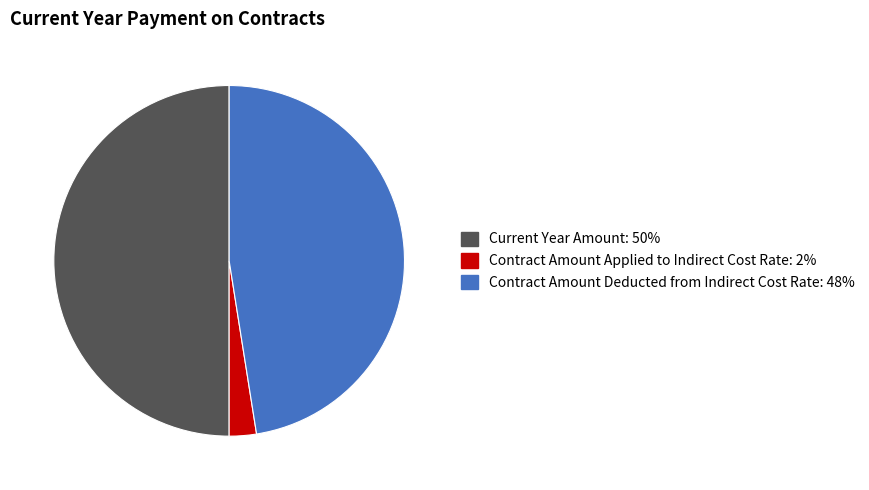

Approximately how many times larger is the value at Contract Amount Deducted from Indirect Cost Rate compared to Contract Amount Applied to Indirect Cost Rate?

19.0